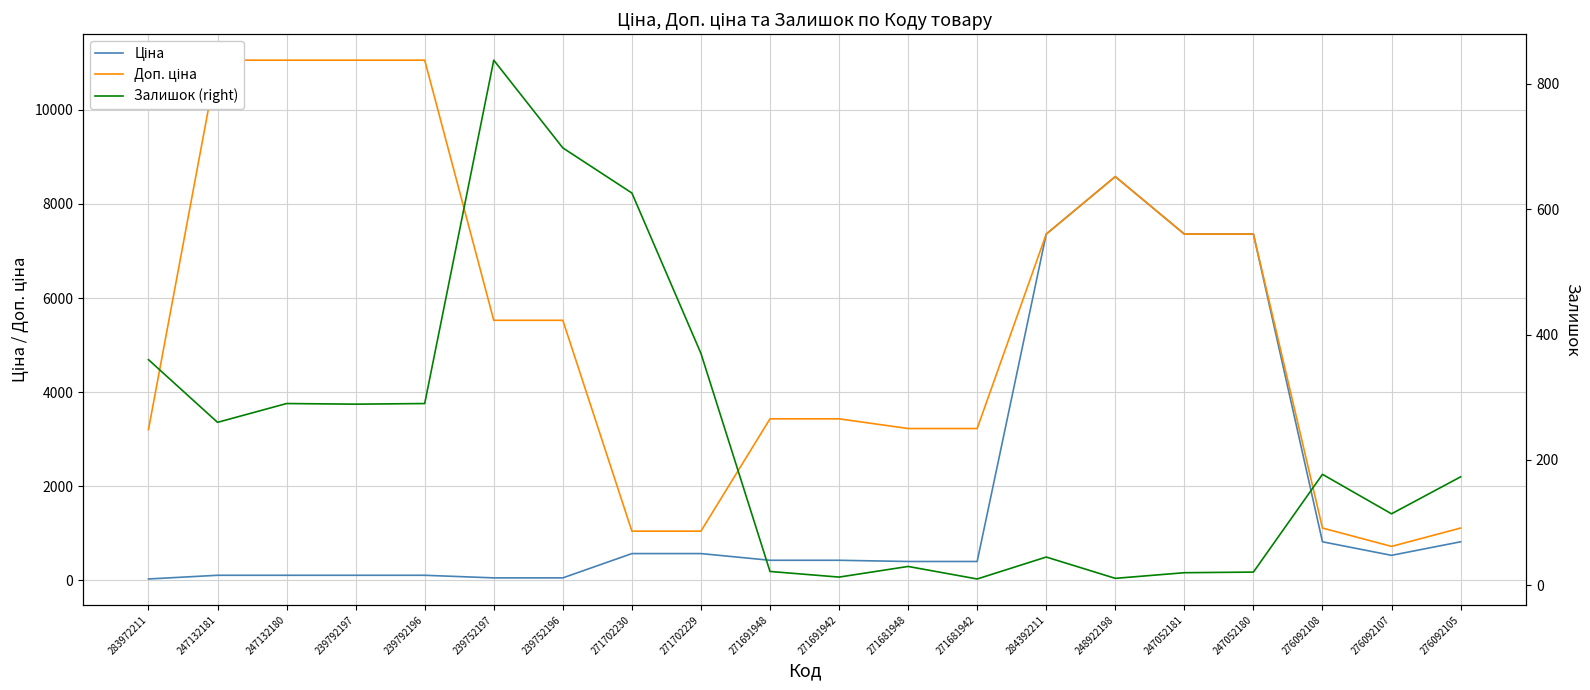

True or false: Доп. ціна has more than 2 interior local peaks.

False